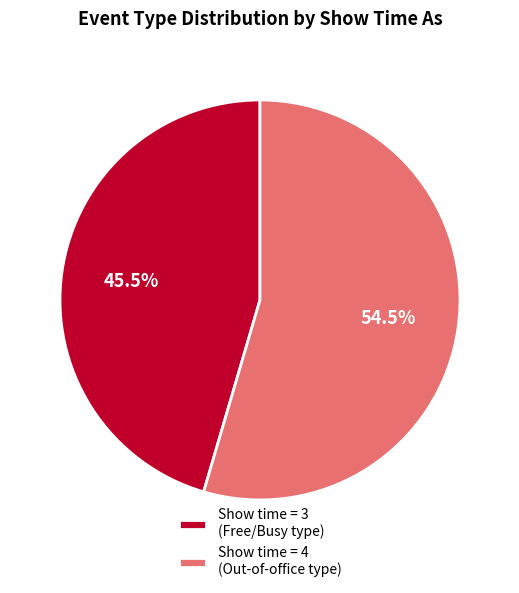

Rank the categories by value from lowest to highest.

Show time = 3 (Free/Busy type), Show time = 4 (Out-of-office type)